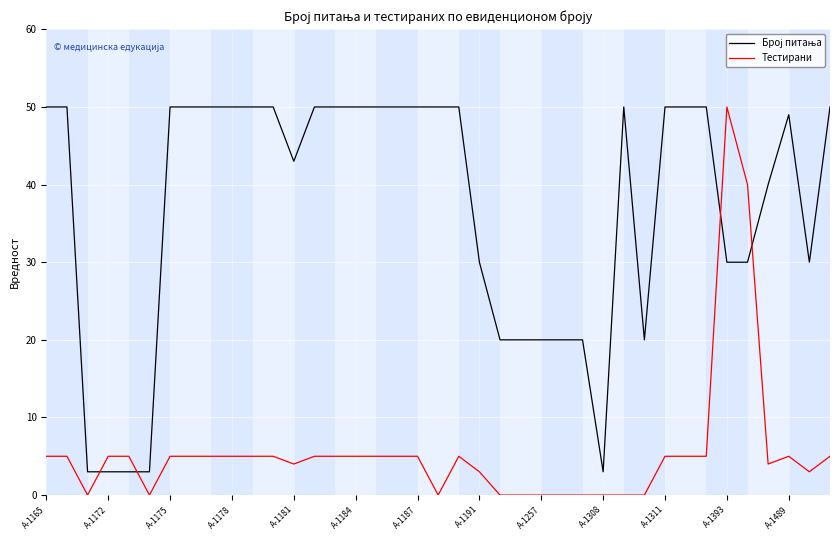

How many lines are shown in the chart?

2